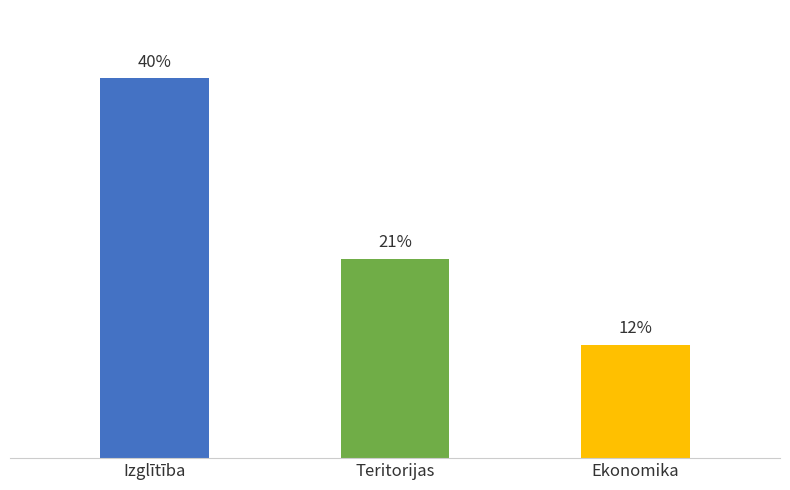

Are the bars grouped side by side (vs. stacked)?

No